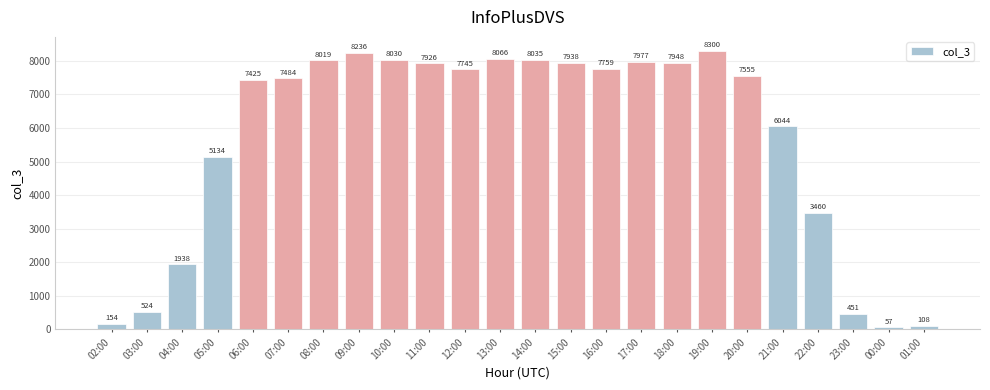

Rank the categories by value from lowest to highest.

00:00, 01:00, 02:00, 23:00, 03:00, 04:00, 22:00, 05:00, 21:00, 06:00, 07:00, 20:00, 12:00, 16:00, 11:00, 15:00, 18:00, 17:00, 08:00, 10:00, 14:00, 13:00, 09:00, 19:00